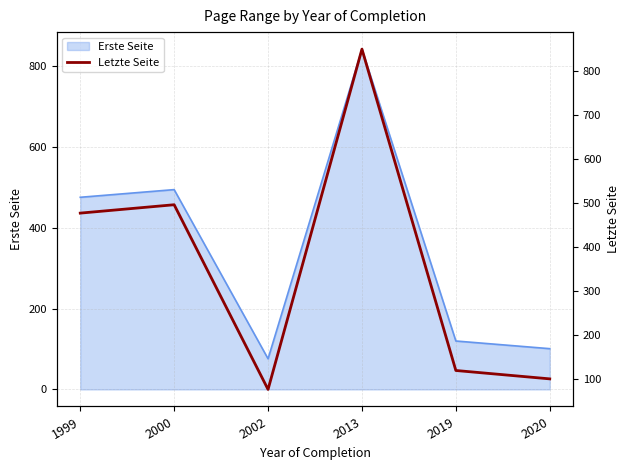

Rank the categories by value from highest to lowest.

2013, 2000, 1999, 2019, 2020, 2002